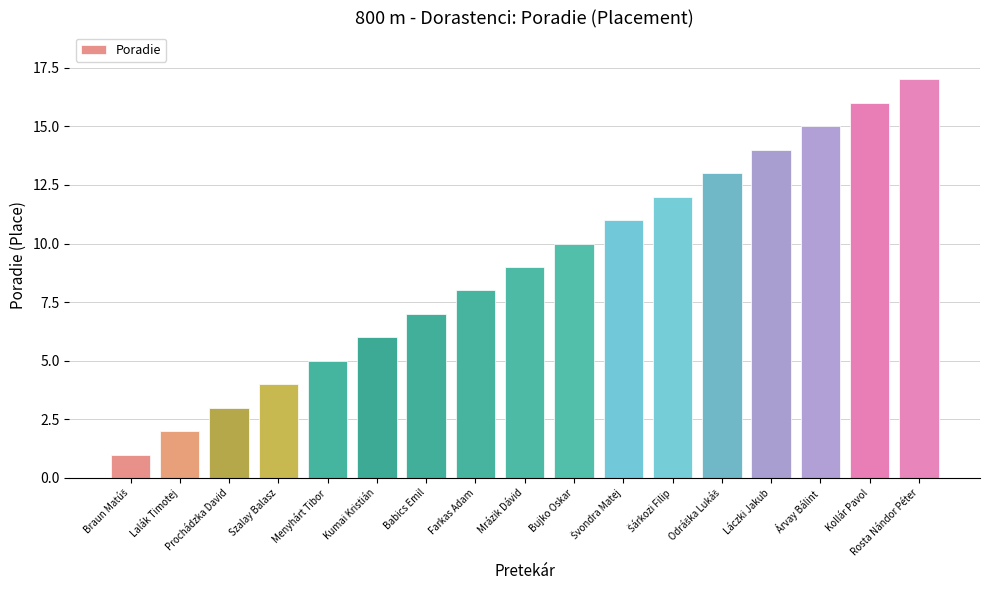

What is the value of the 7th bar from the left?

7